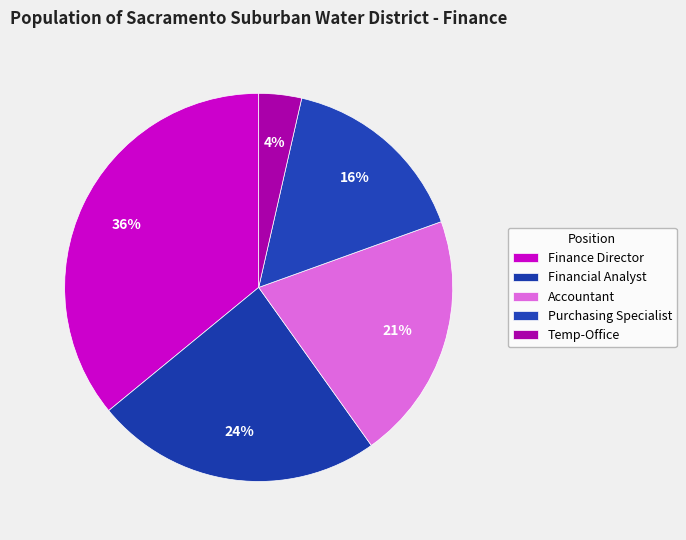

How many slices are in this pie chart?

5